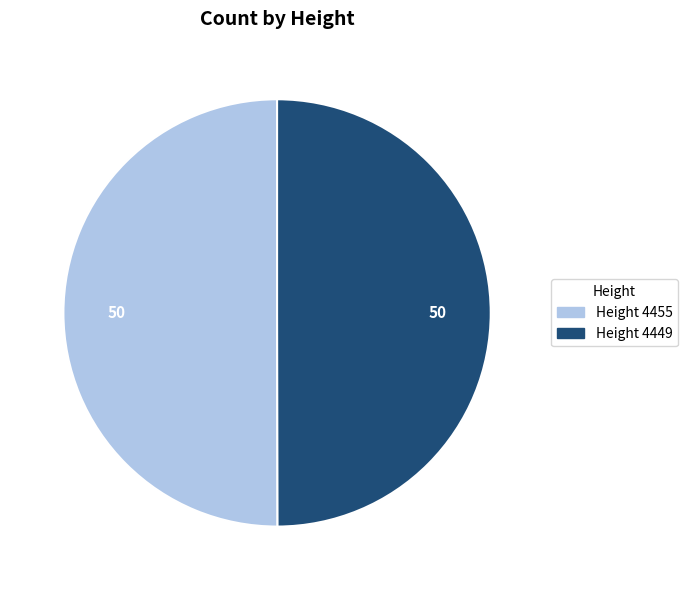

Count the number of slices in the pie.

2